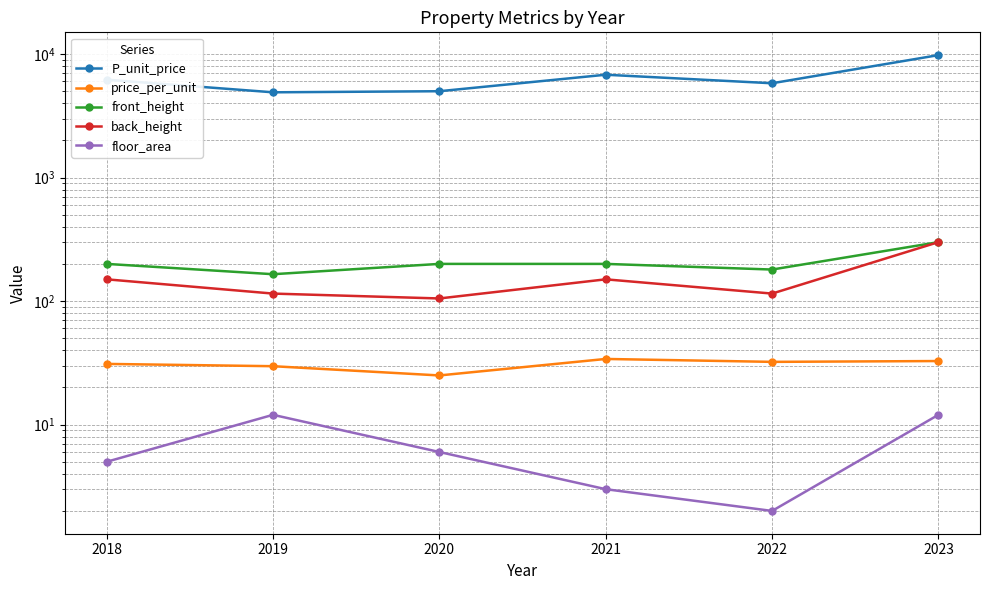

What is the value of the floor_area point at the 6th from the left?

12.0